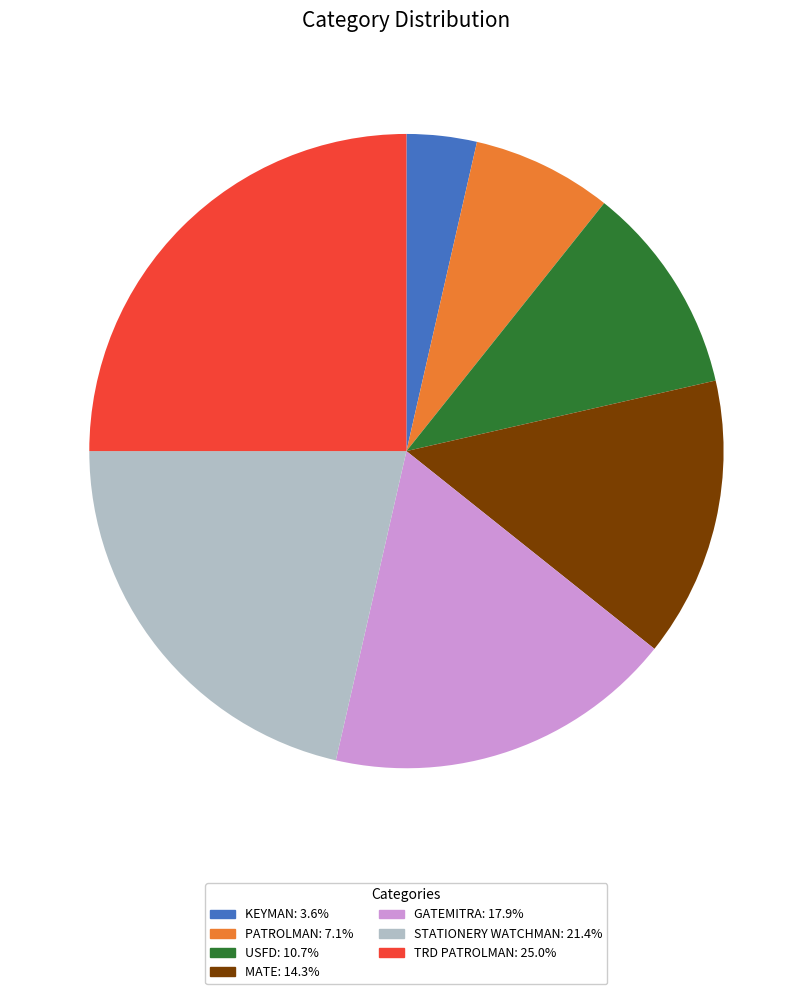

What is the ratio of the value at USFD: 10.7% to the value at GATEMITRA: 17.9%?

0.6